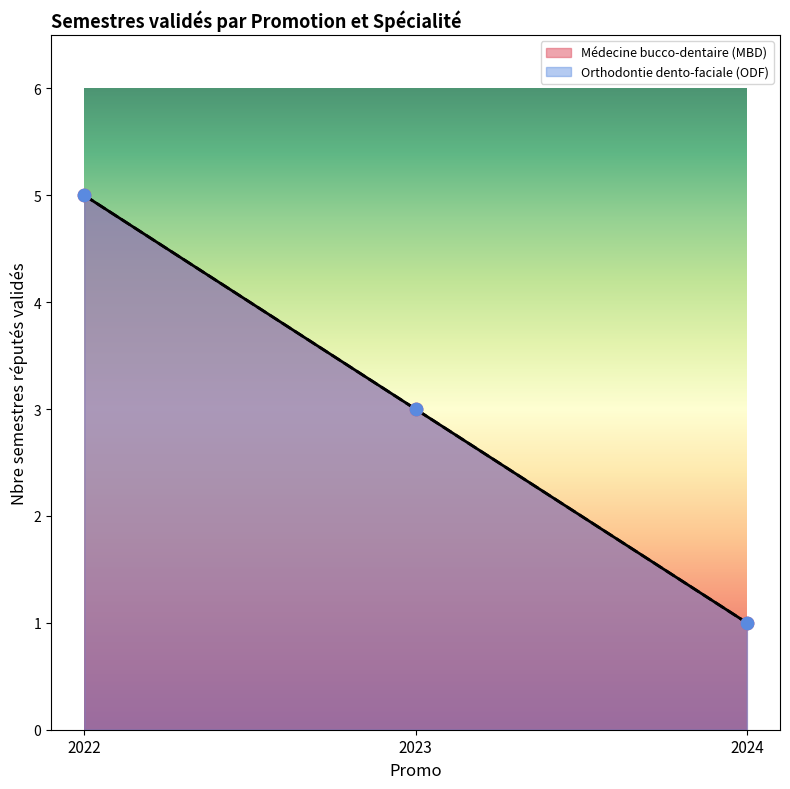

Which series reaches the minimum Y coordinate?

MBD